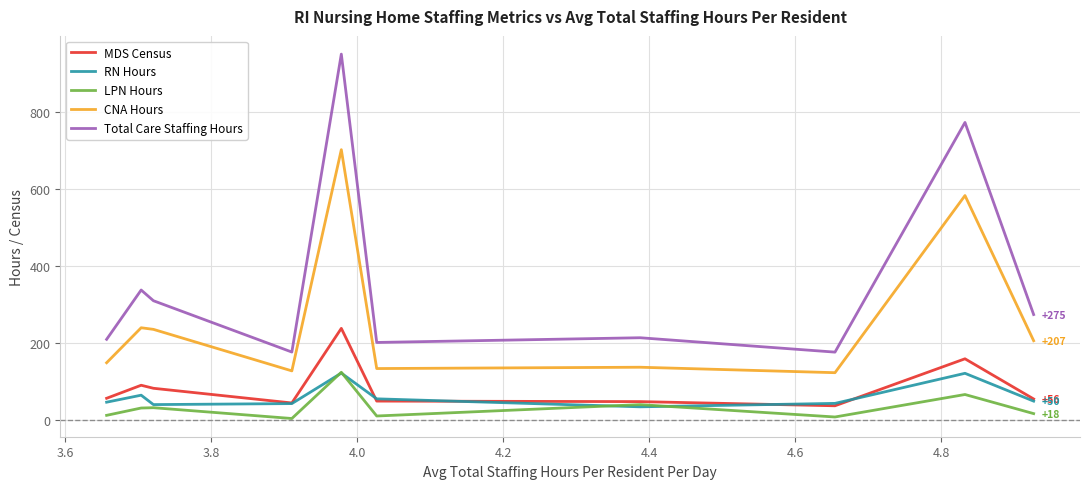

Which series has the widest spread of values?

Total Care Staffing Hours